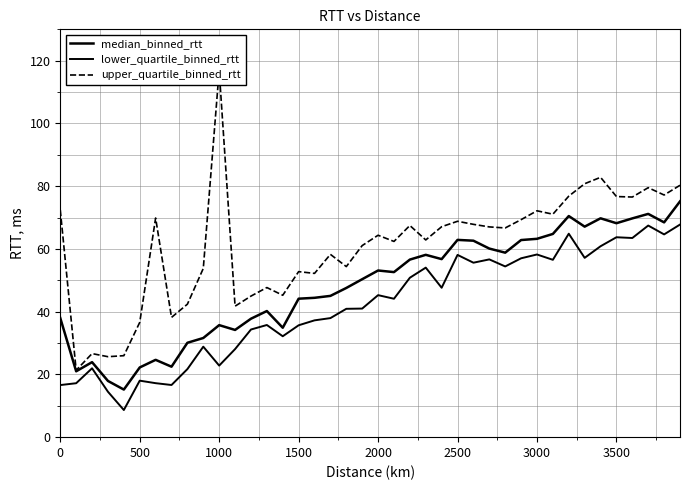

What is the label of the 16th point from the left?

1500